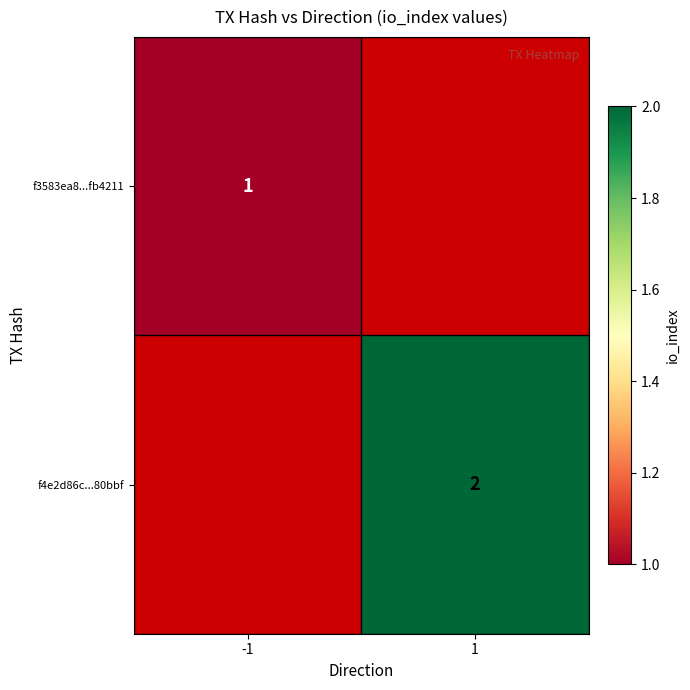

Is the value of f4e2d86c...80bbf at 1 greater than the value of f3583ea8...fb4211 at -1?

Yes